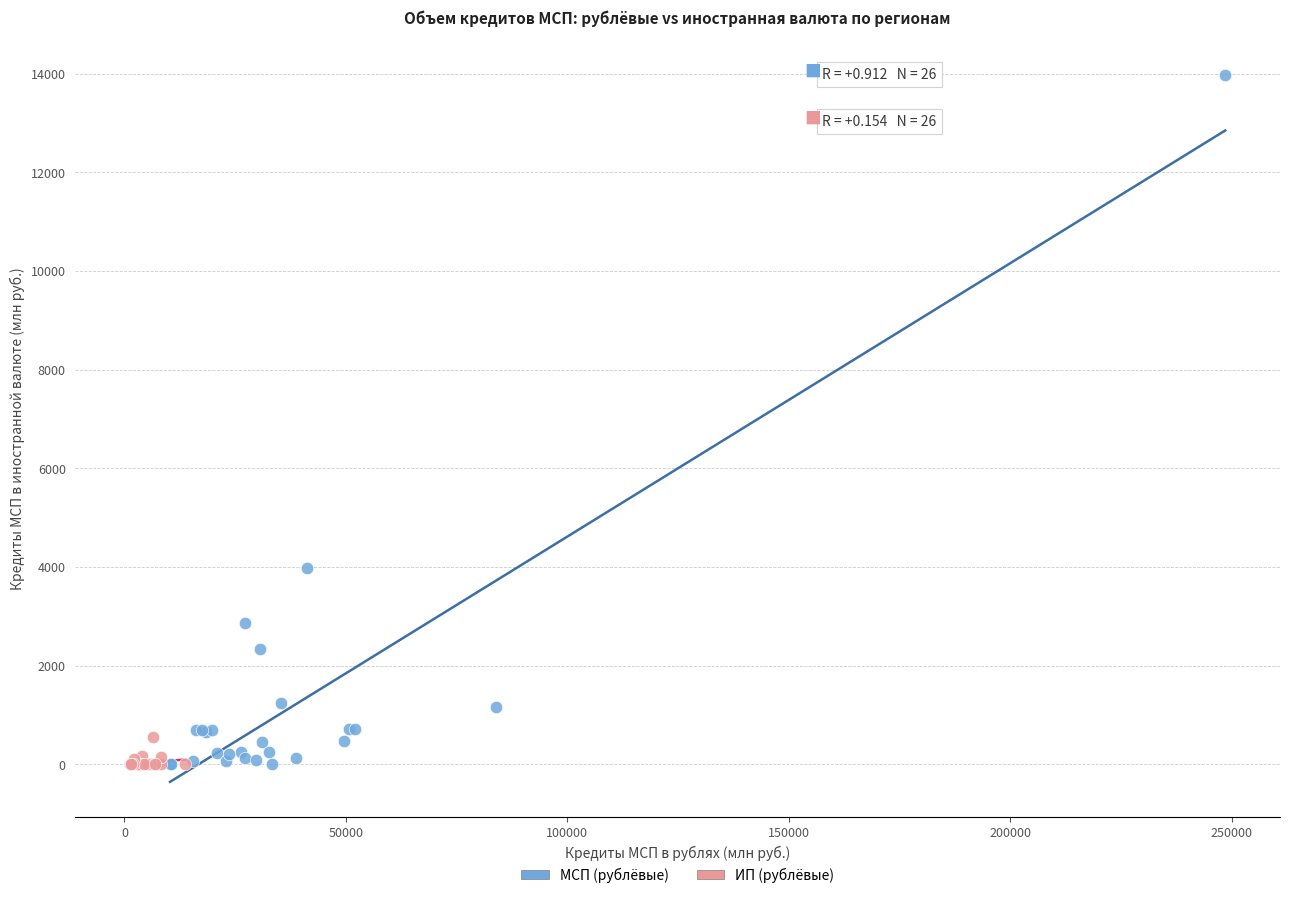

Which series has the widest spread of Y values?

МСП (рублёвые)